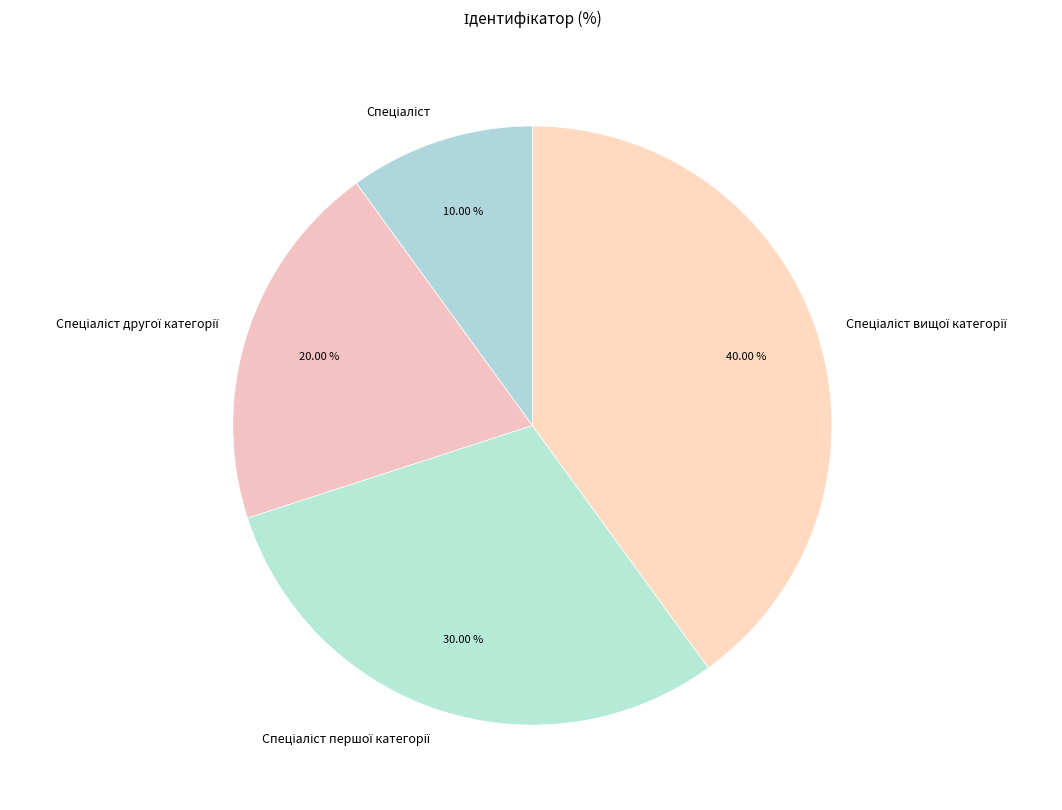

Is there a majority slice in this chart?

No